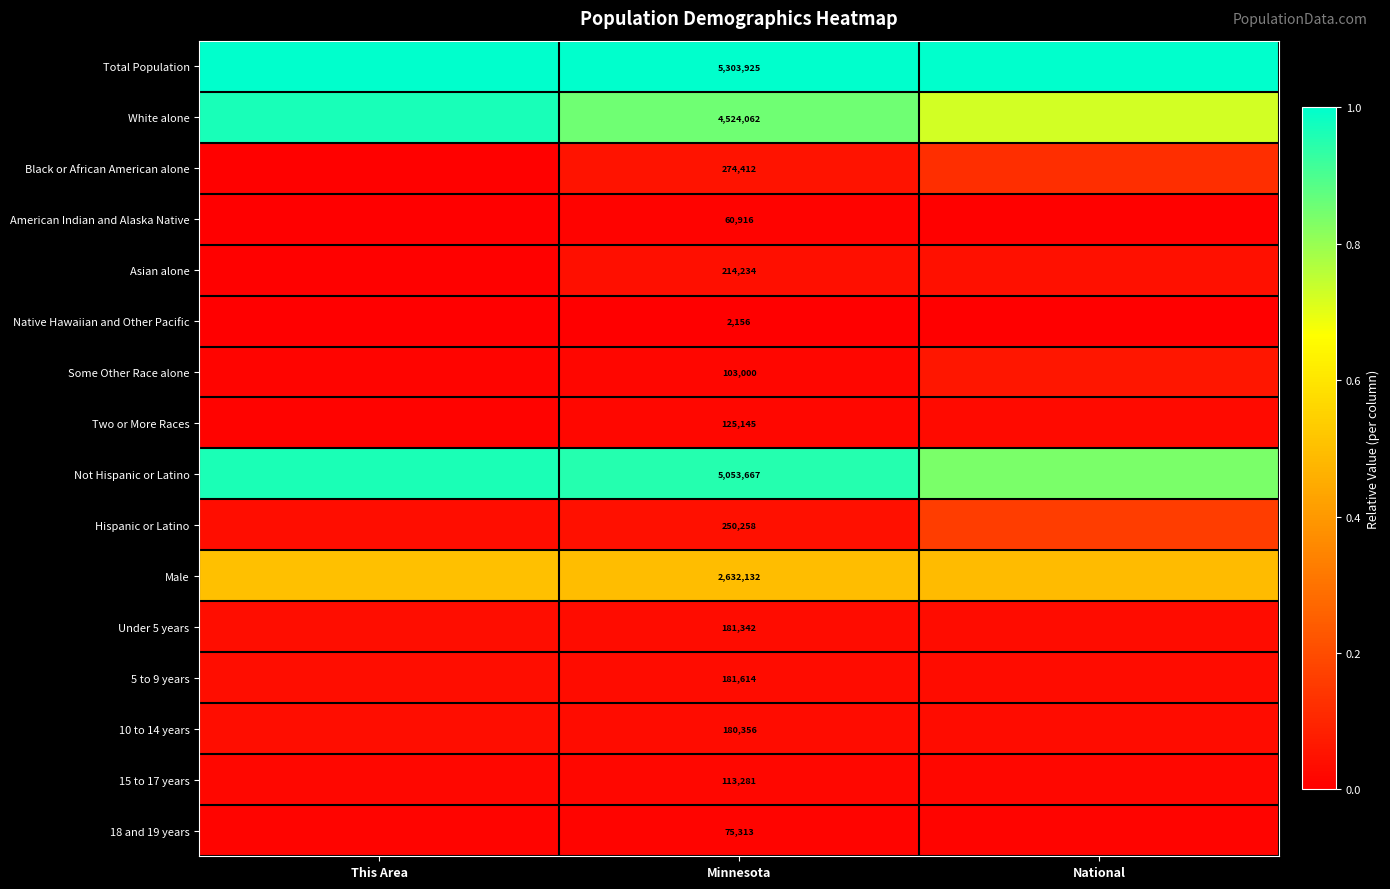

Count the number of data series in this chart.

16